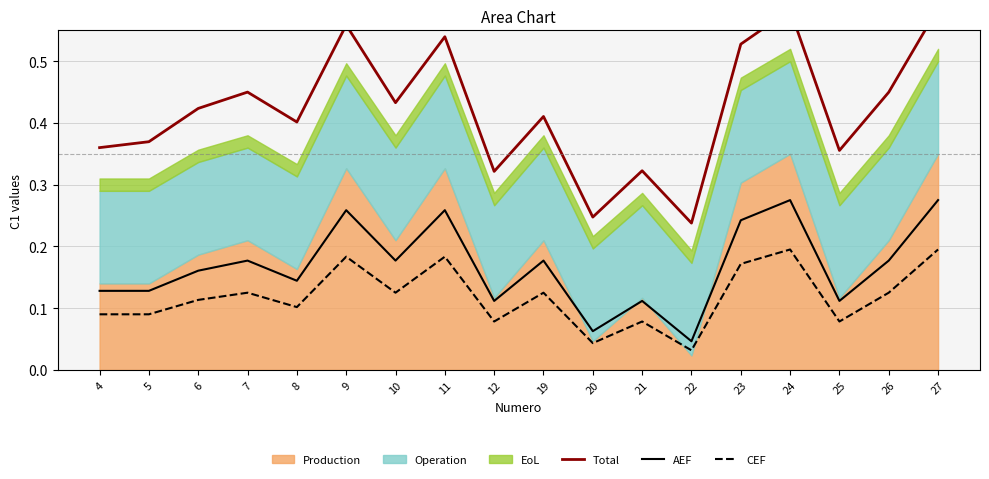

Which series has the widest spread of values?

Total